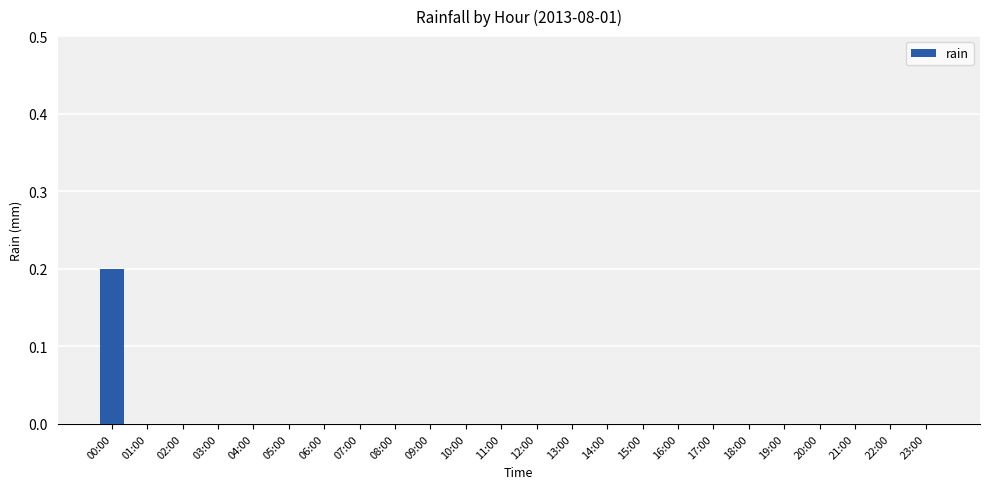

Is it true that the value at 11:00 is -0.1?

False